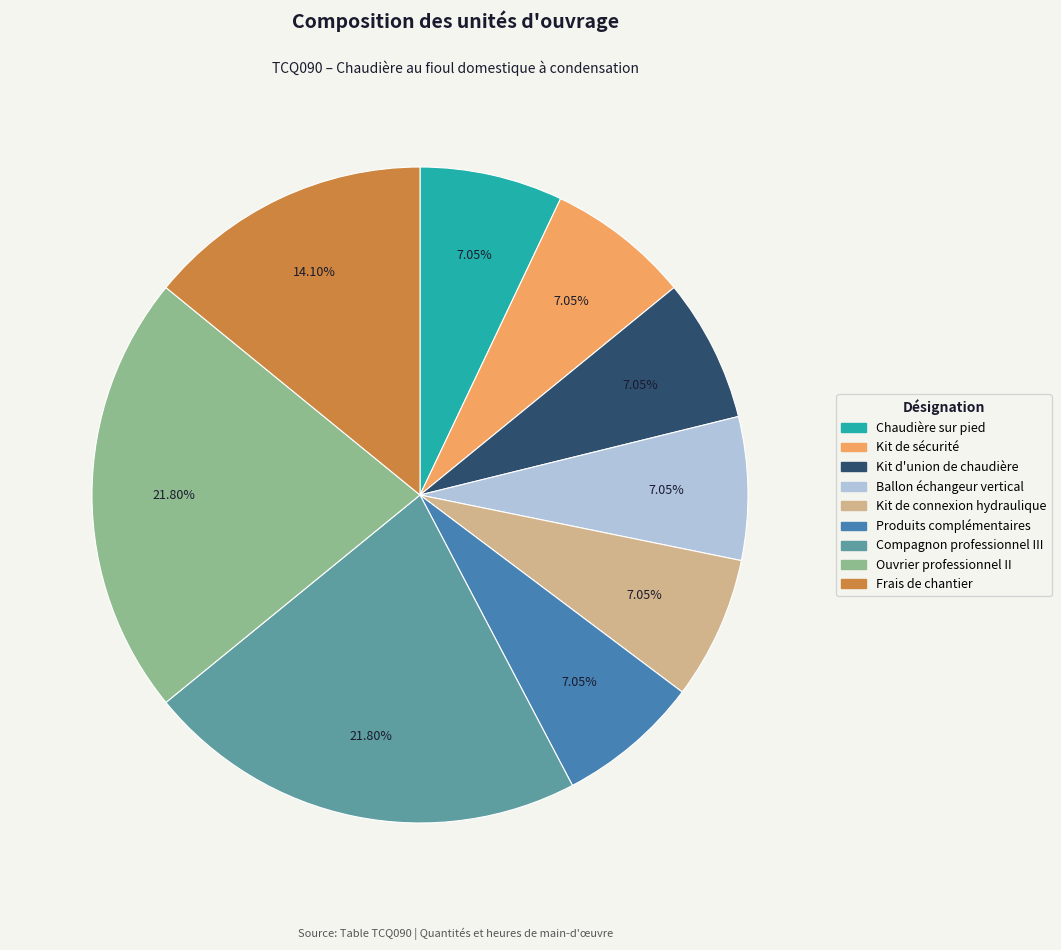

How many slices are in this pie chart?

9